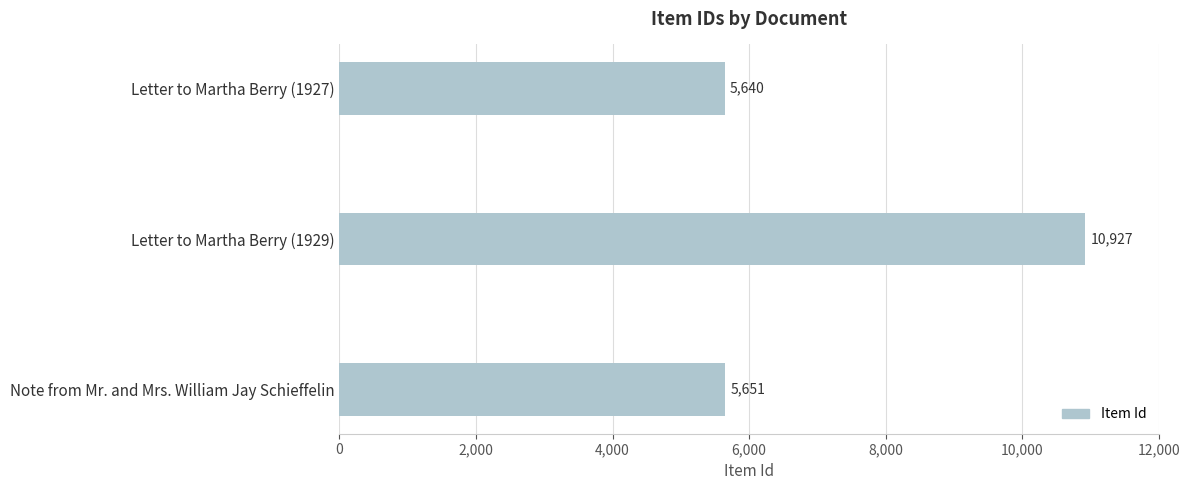

The chart shows a value of 5640 at Letter to Martha Berry (1927). True or false?

True